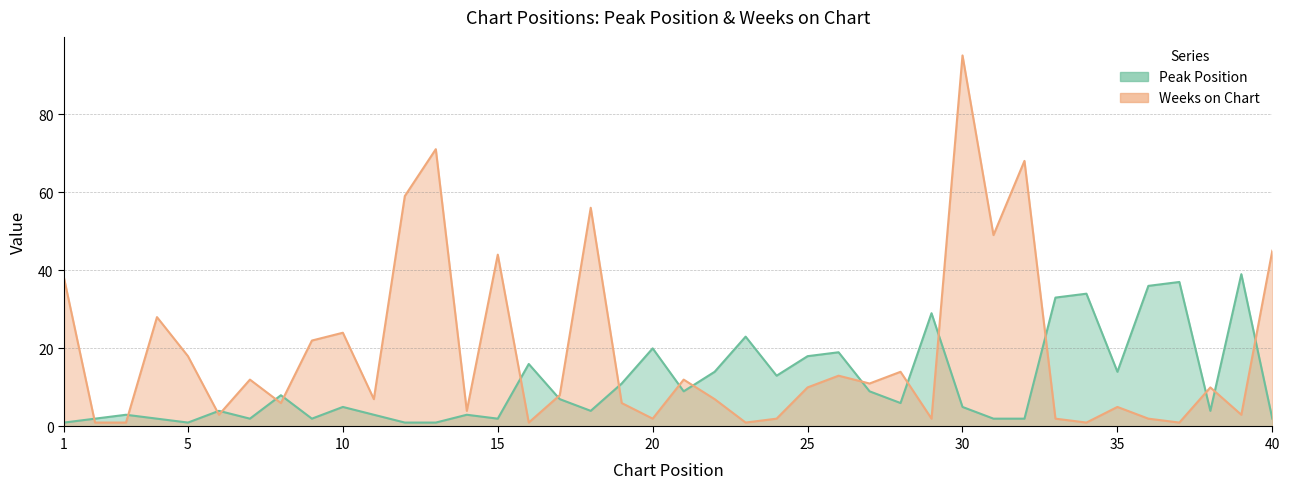

Is the value of Peak Position at 3 greater than the value of Weeks on Chart at 23?

Yes